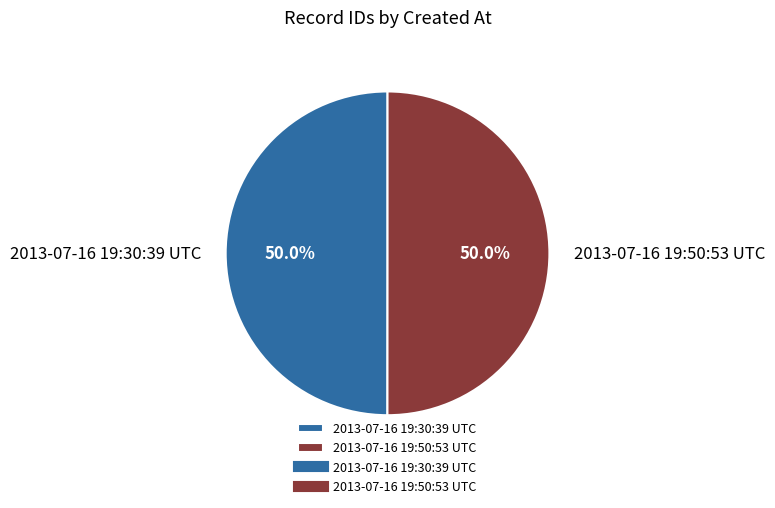

What is the ratio of the value at 2013-07-16 19:30:39 UTC to the value at 2013-07-16 19:50:53 UTC?

1.0